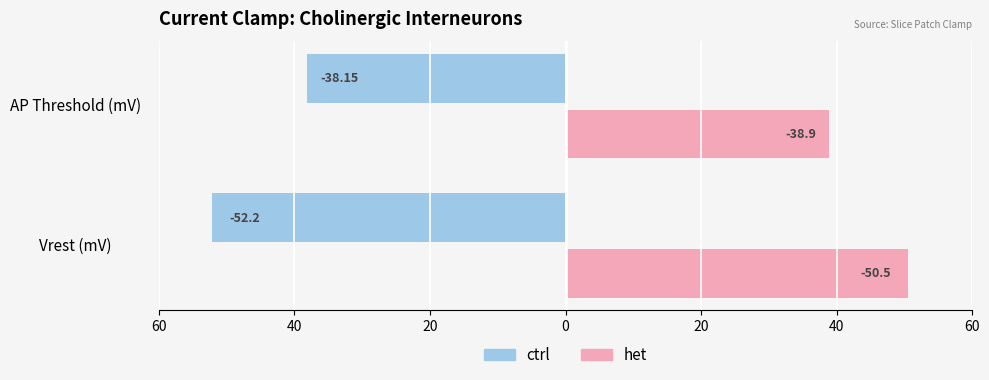

What is the minimum value shown in the chart?

38.1